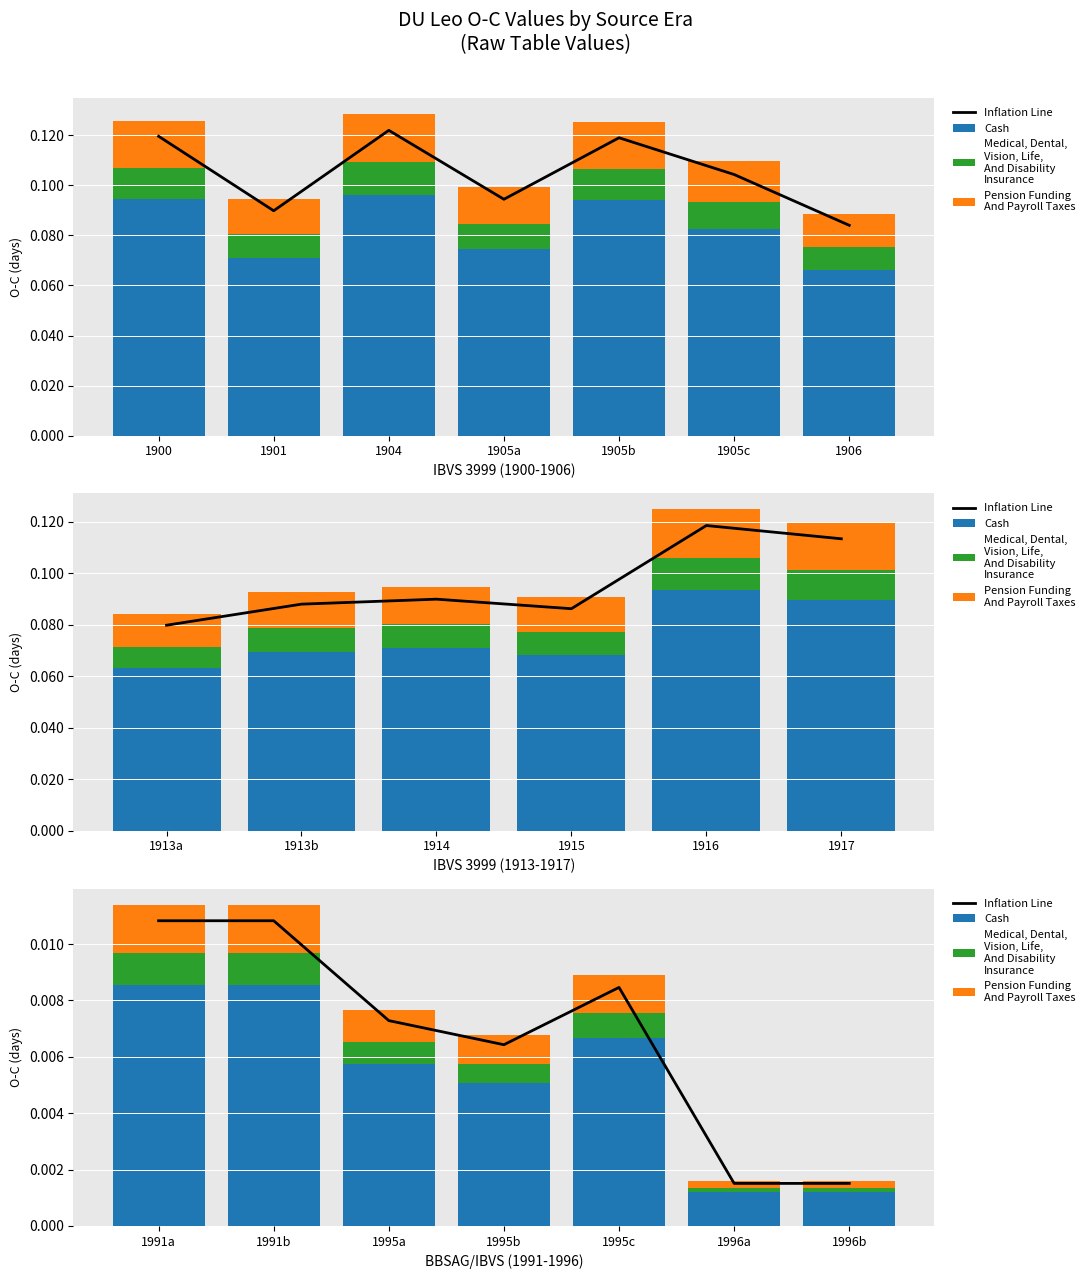

Rank the series by their maximum value, from lowest to highest.

Medical, Dental,
Vision, Life,
And Disability
Insurance, Pension Funding
And Payroll Taxes, Cash, Inflation Line